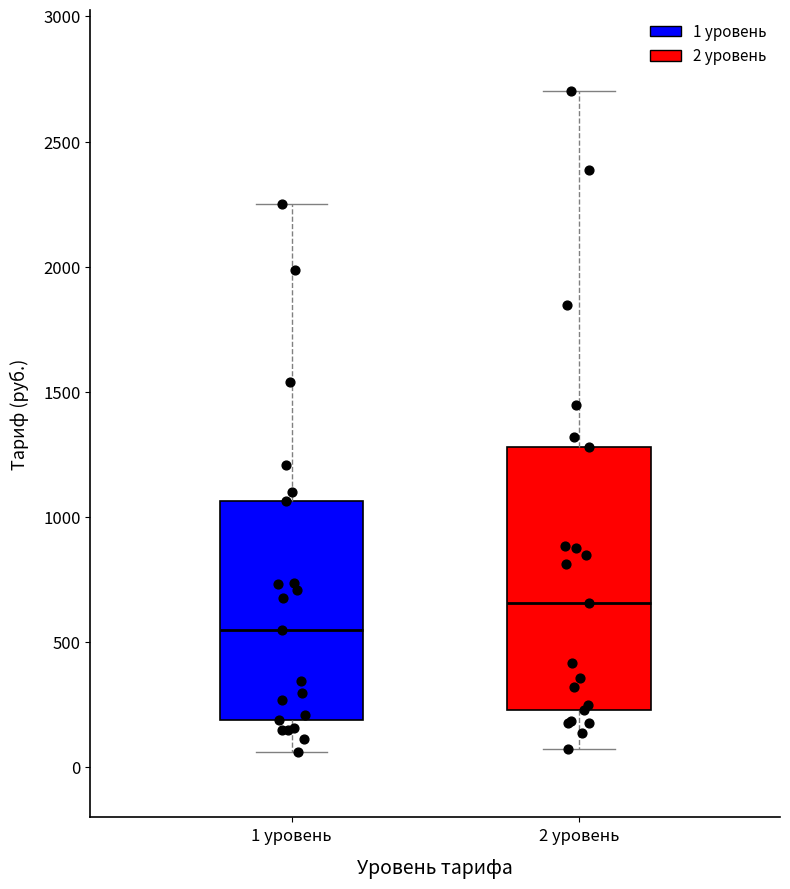

Comparing the boxes themselves (not the whiskers), which one is the tallest?

2 уровень